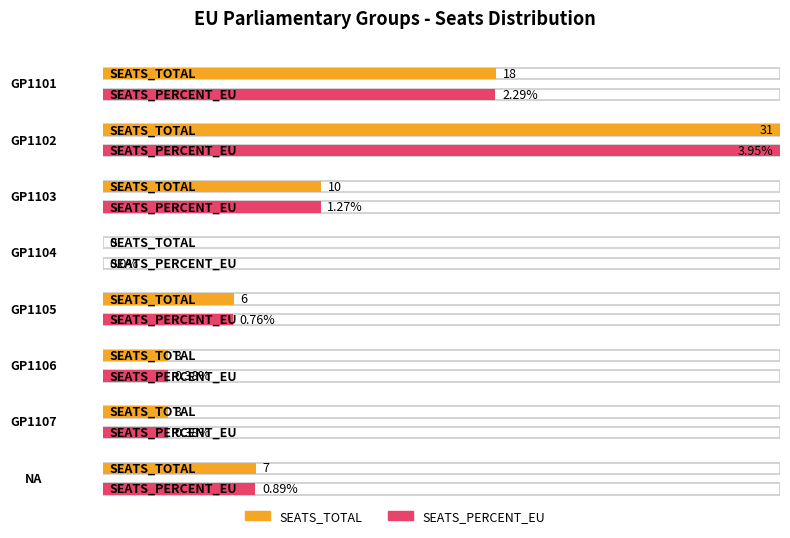

Which series has the largest total across all categories?

SEATS_TOTAL